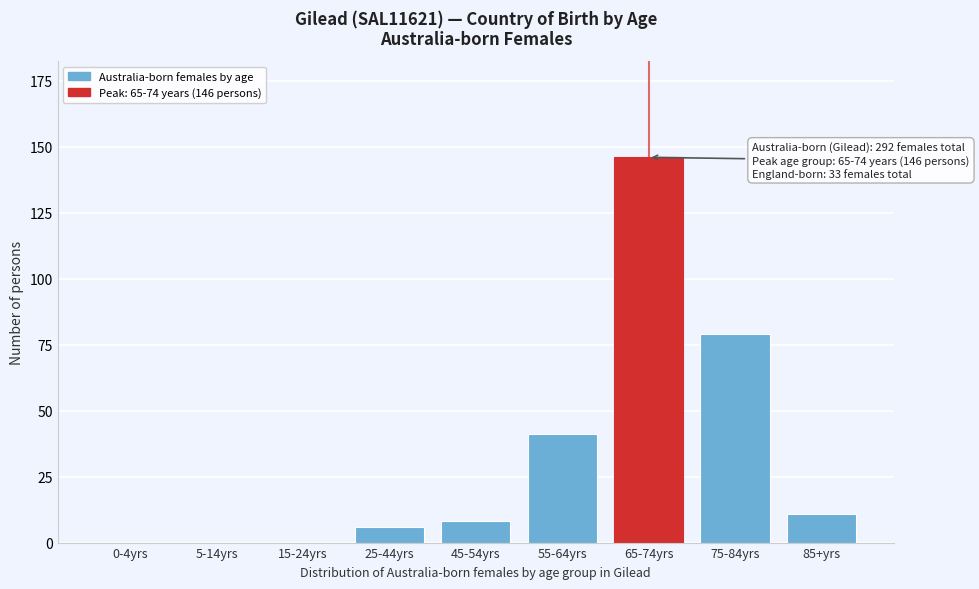

Reading left to right, transcribe all the data shown in this chart.

0-4yrs=0	5-14yrs=0	15-24yrs=0	25-44yrs=6	45-54yrs=8	55-64yrs=41	65-74yrs=146	75-84yrs=79	85+yrs=11